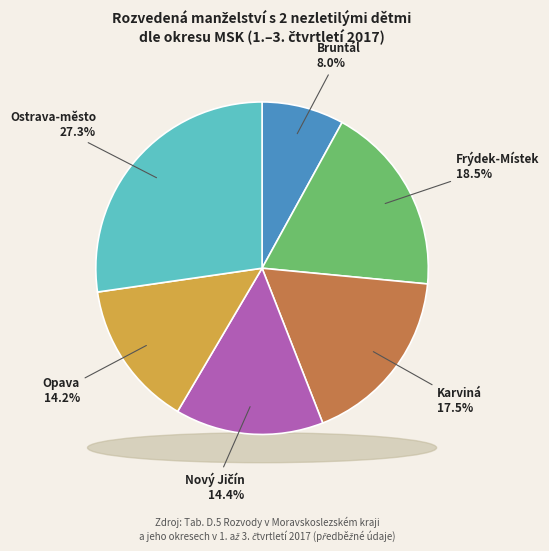

Is it true that Bruntál is 8% of the pie?

True